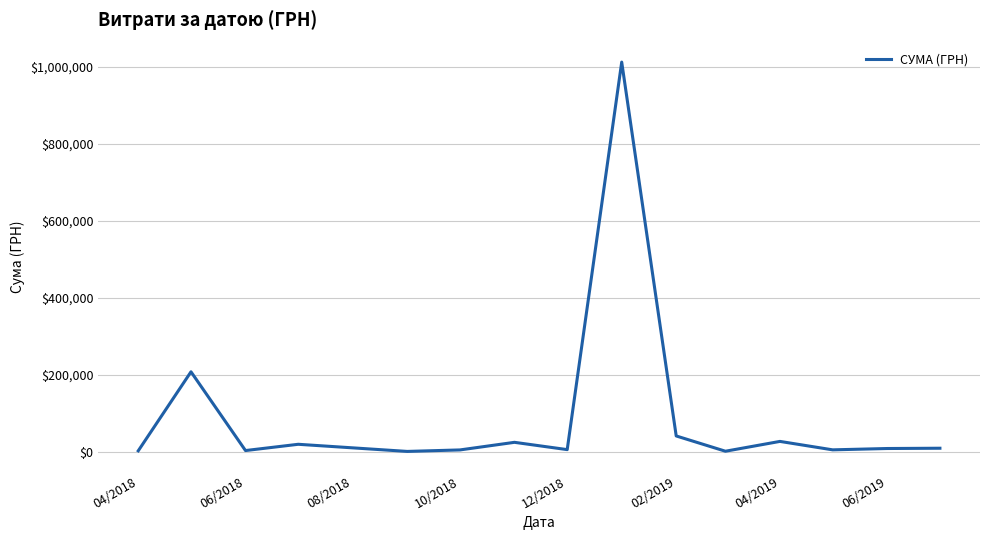

What is the difference between the maximum and minimum values?

1010594.6